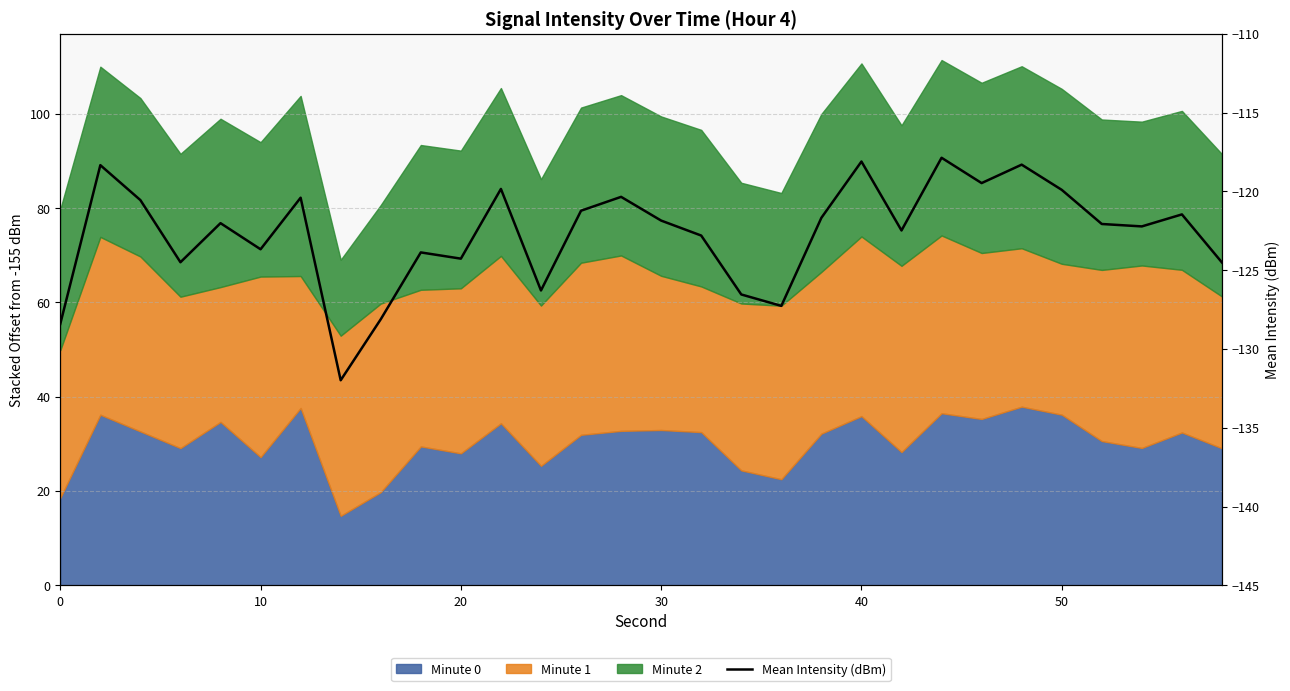

What is the maximum value shown in the chart?

-117.9